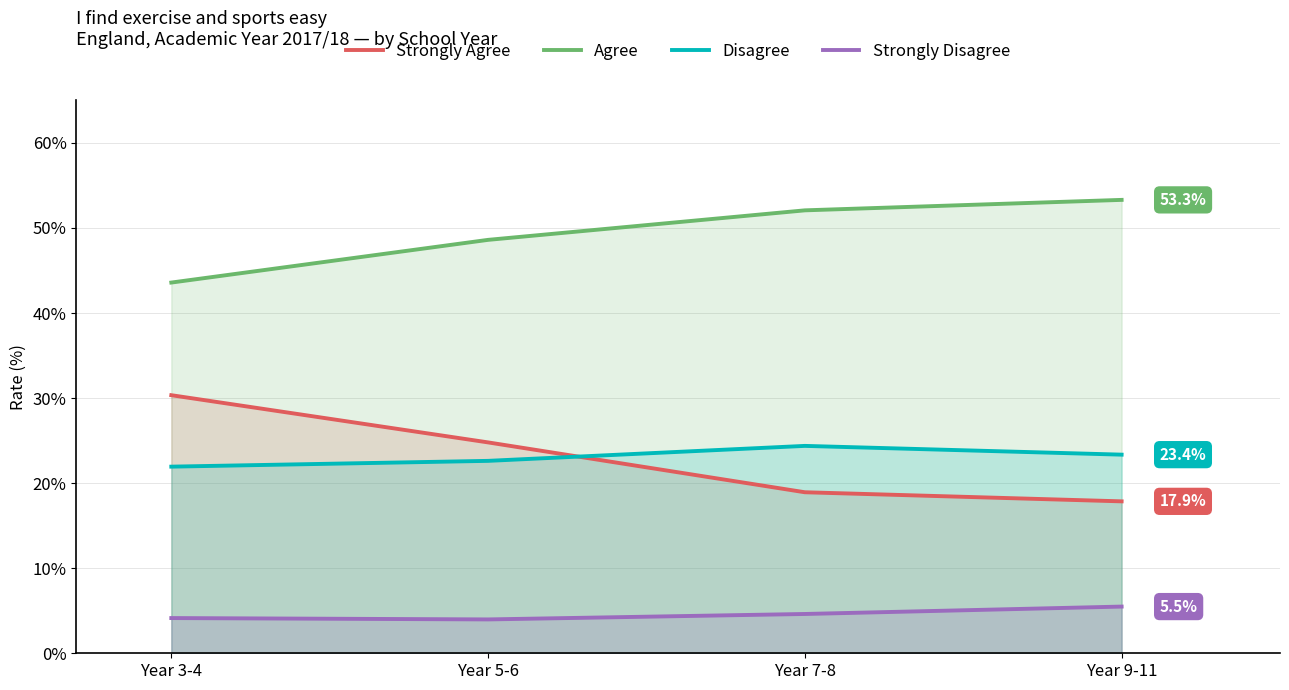

What is the difference between the Agree values at Year 9-11 and Year 5-6?

4.7